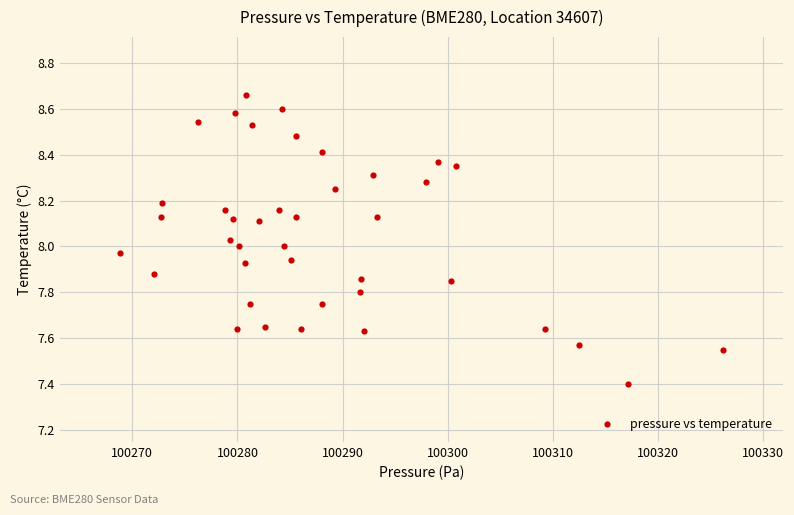

What is the range of Y values (max minus min)?

1.3